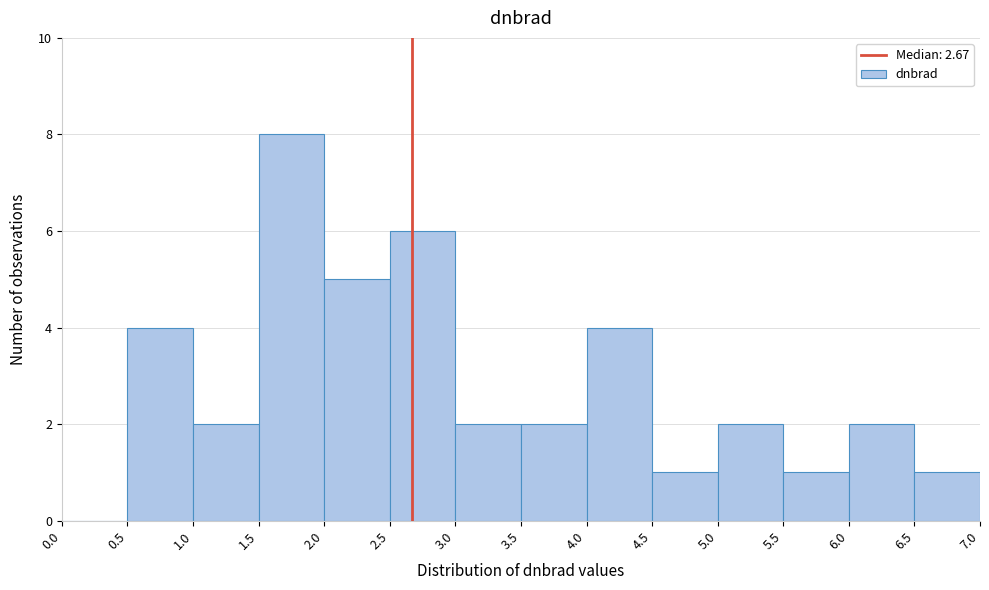

Over which range of the x-axis is the bar tallest?

1.5 to 2.0